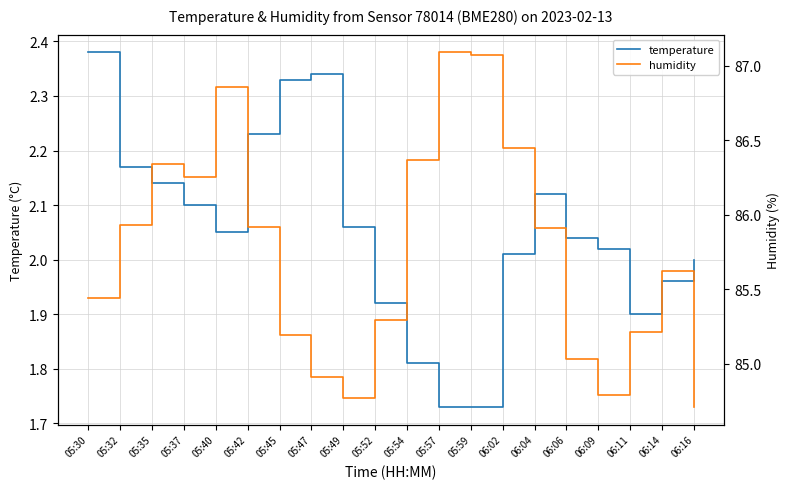

What is the difference between the second highest and minimum values in the temperature series?

0.6